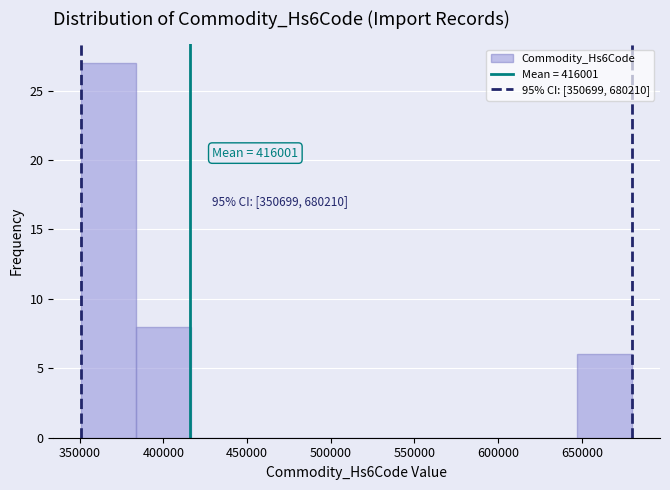

Over which range of the x-axis is the bar tallest?

350000 to 385000